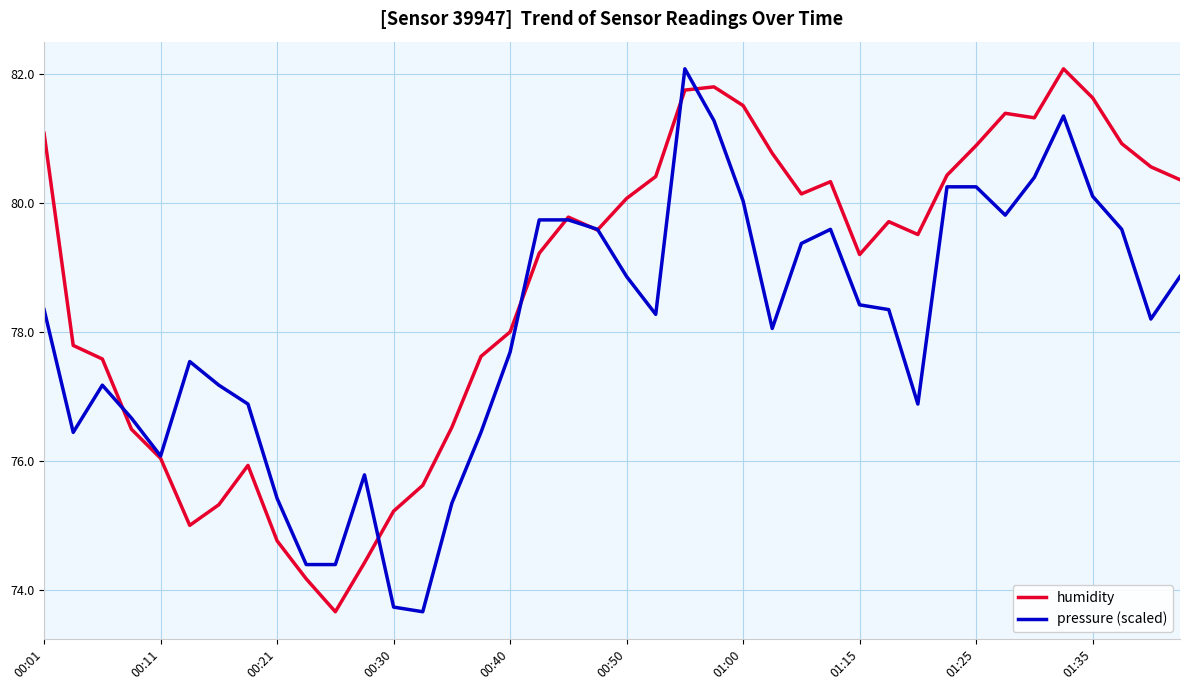

What is the maximum value for pressure (scaled)?

82.1